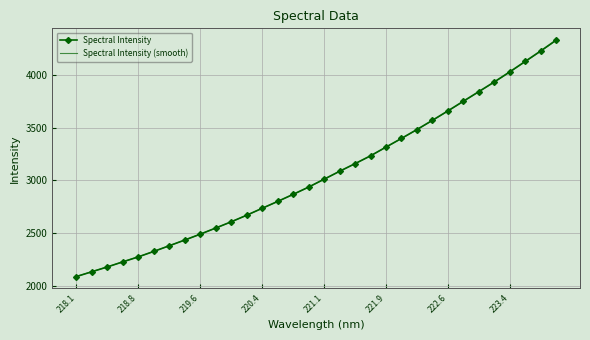

Which series has the widest spread of values?

Spectral Intensity